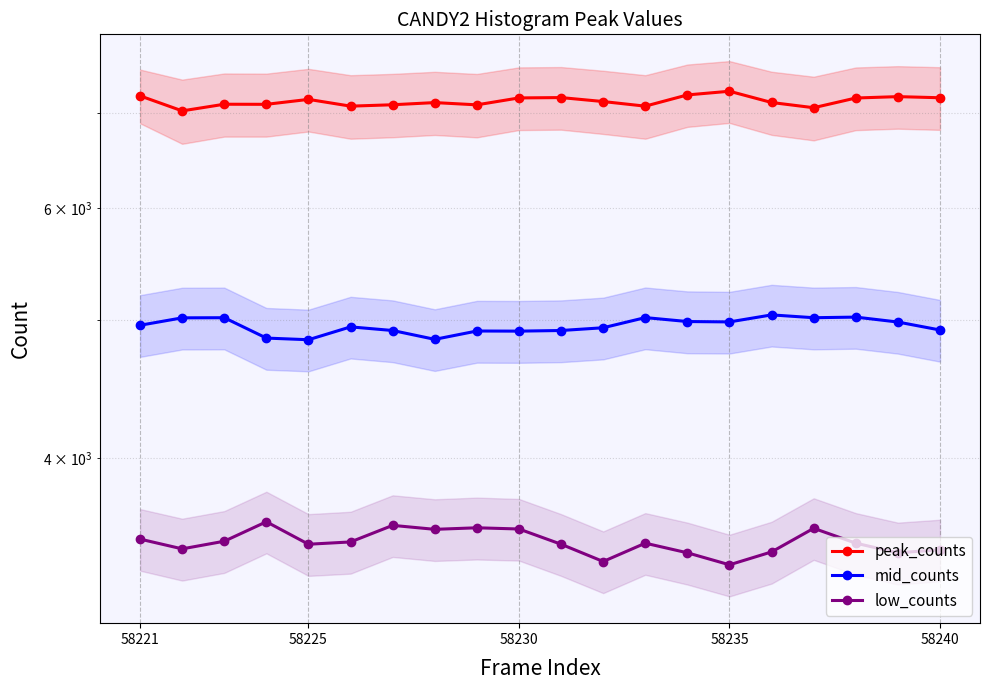

What value does the low_counts series have at 8?

3572